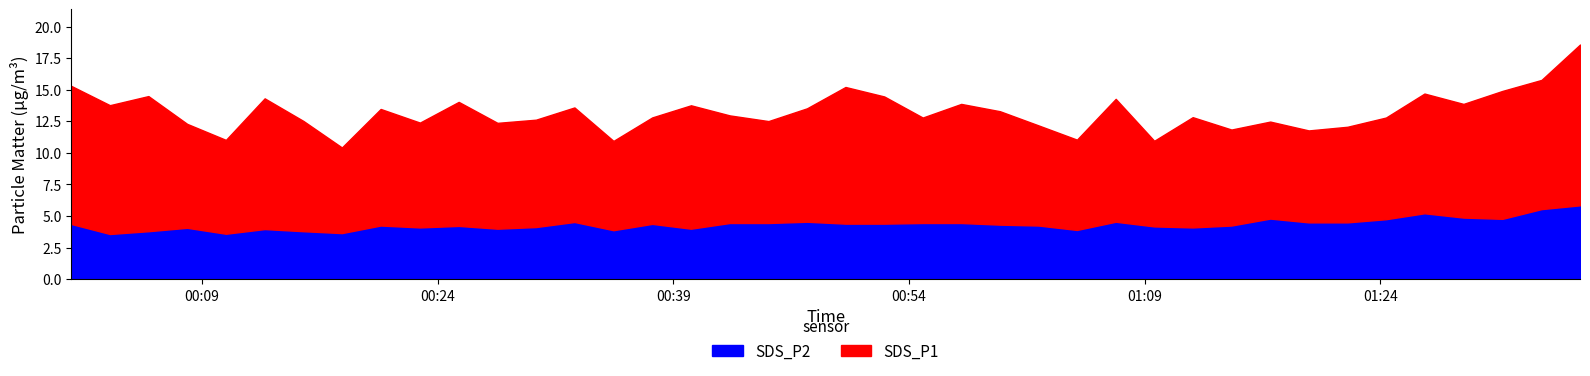

Read the SDS_P1 value at 2024/03/06 00:25:20.

9.8